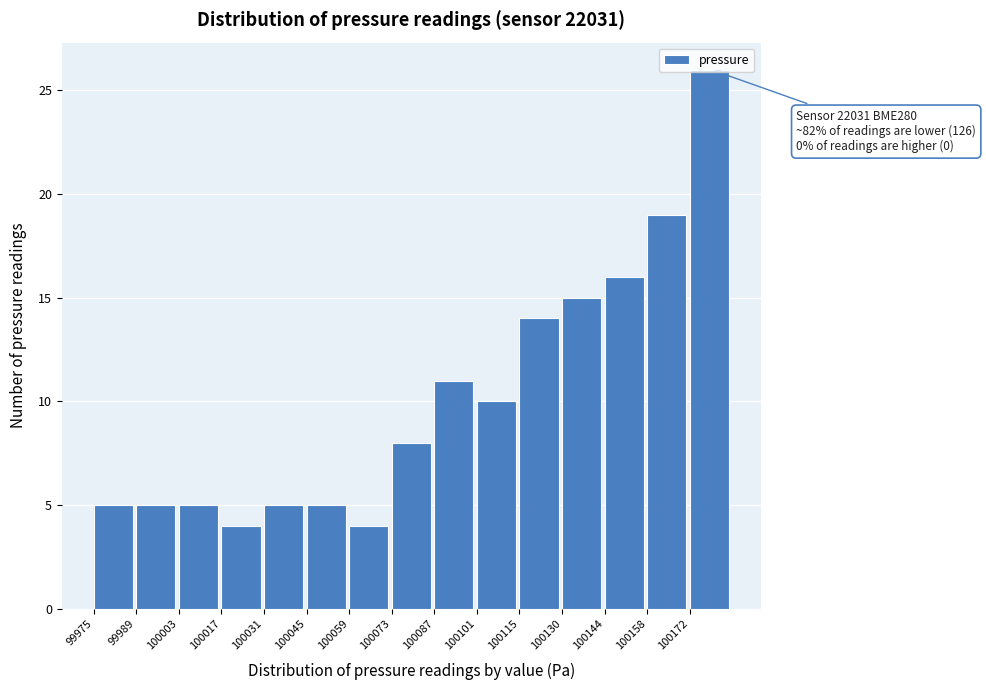

Over which range of the x-axis is the bar tallest?

100172 to 100186